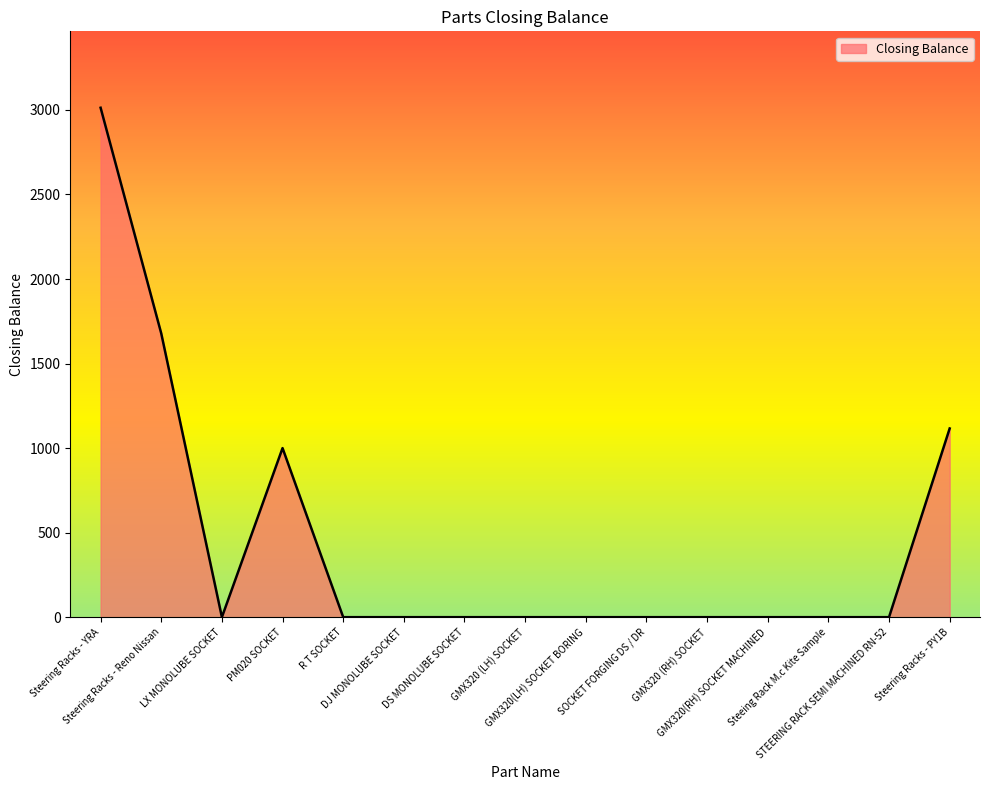

Between Steering Racks - PY1B and SOCKET FORGING DS / DR, which is larger?

Steering Racks - PY1B